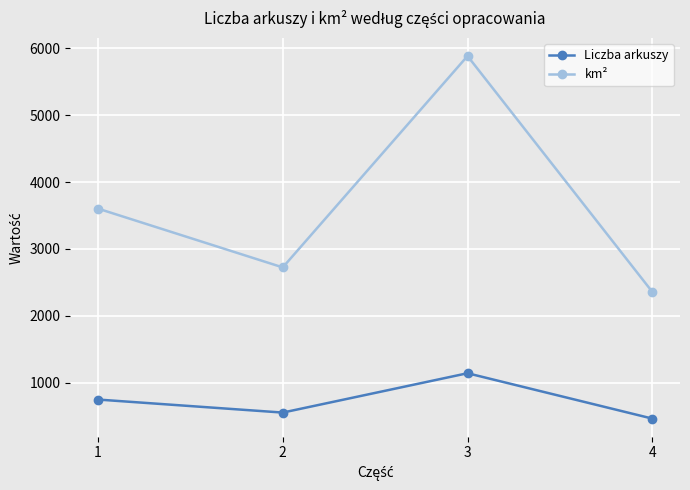

True or false: km² has a value of 4820 at 2.

False